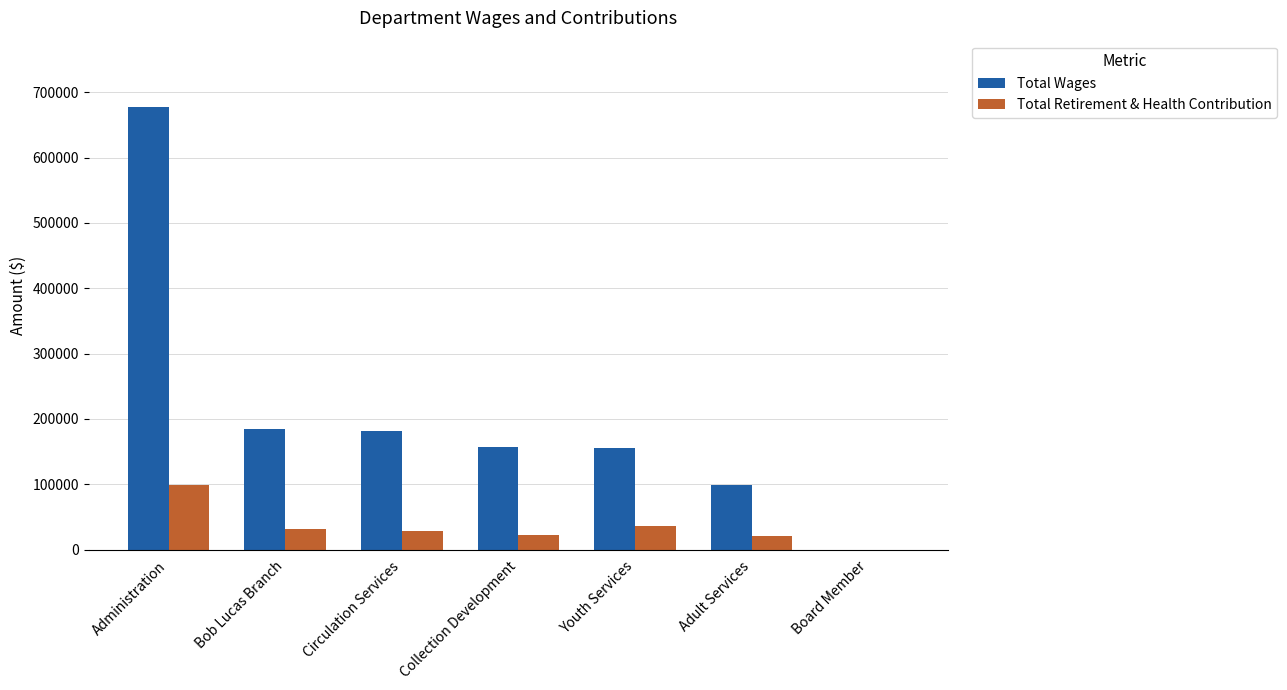

What is the average value of the Total Wages series?

208096